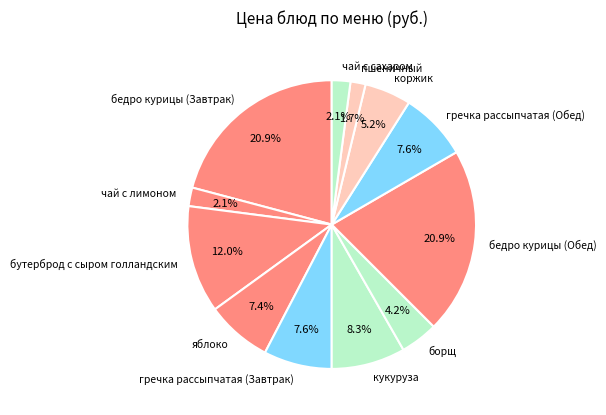

Do гречка рассыпчатая (Завтрак) and борщ together represent more than half of the pie?

No